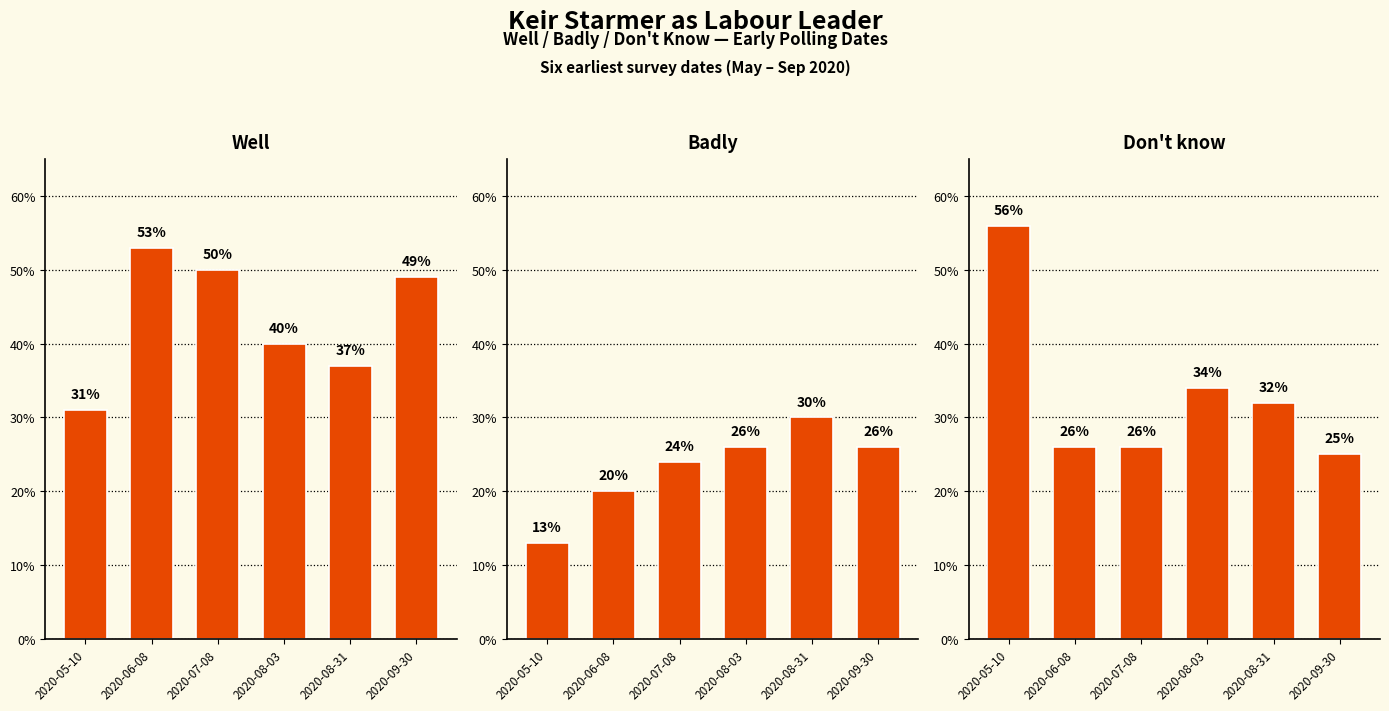

How many bars are there in total?

18